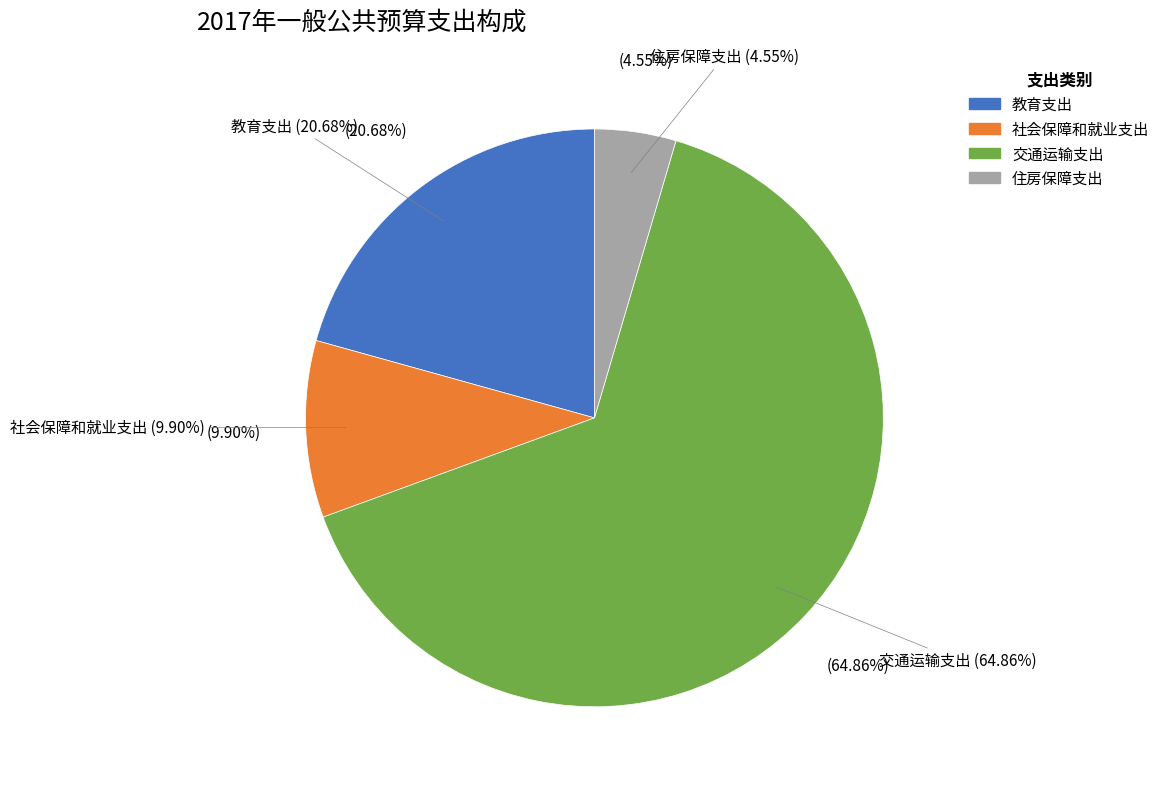

To the nearest percent, what portion does 教育支出 represent?

21%